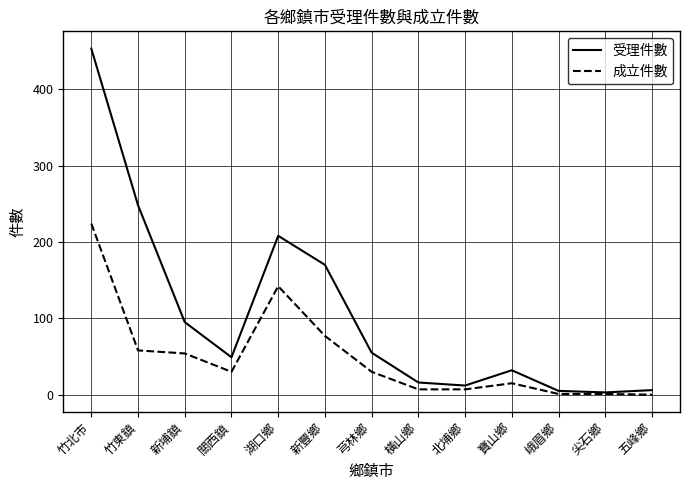

What is the spread (max minus min) of values at 五峰鄉?

6